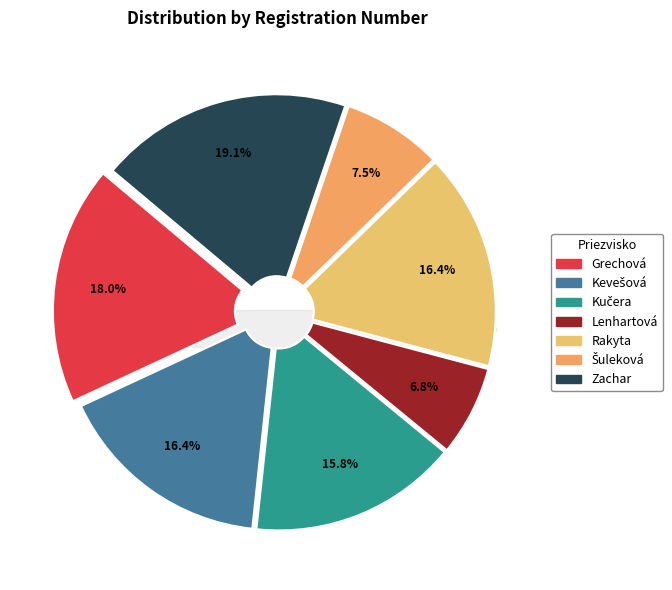

Rank the categories by value from lowest to highest.

Lenhartová, Šuleková, Kučera, Kevešová, Rakyta, Grechová, Zachar